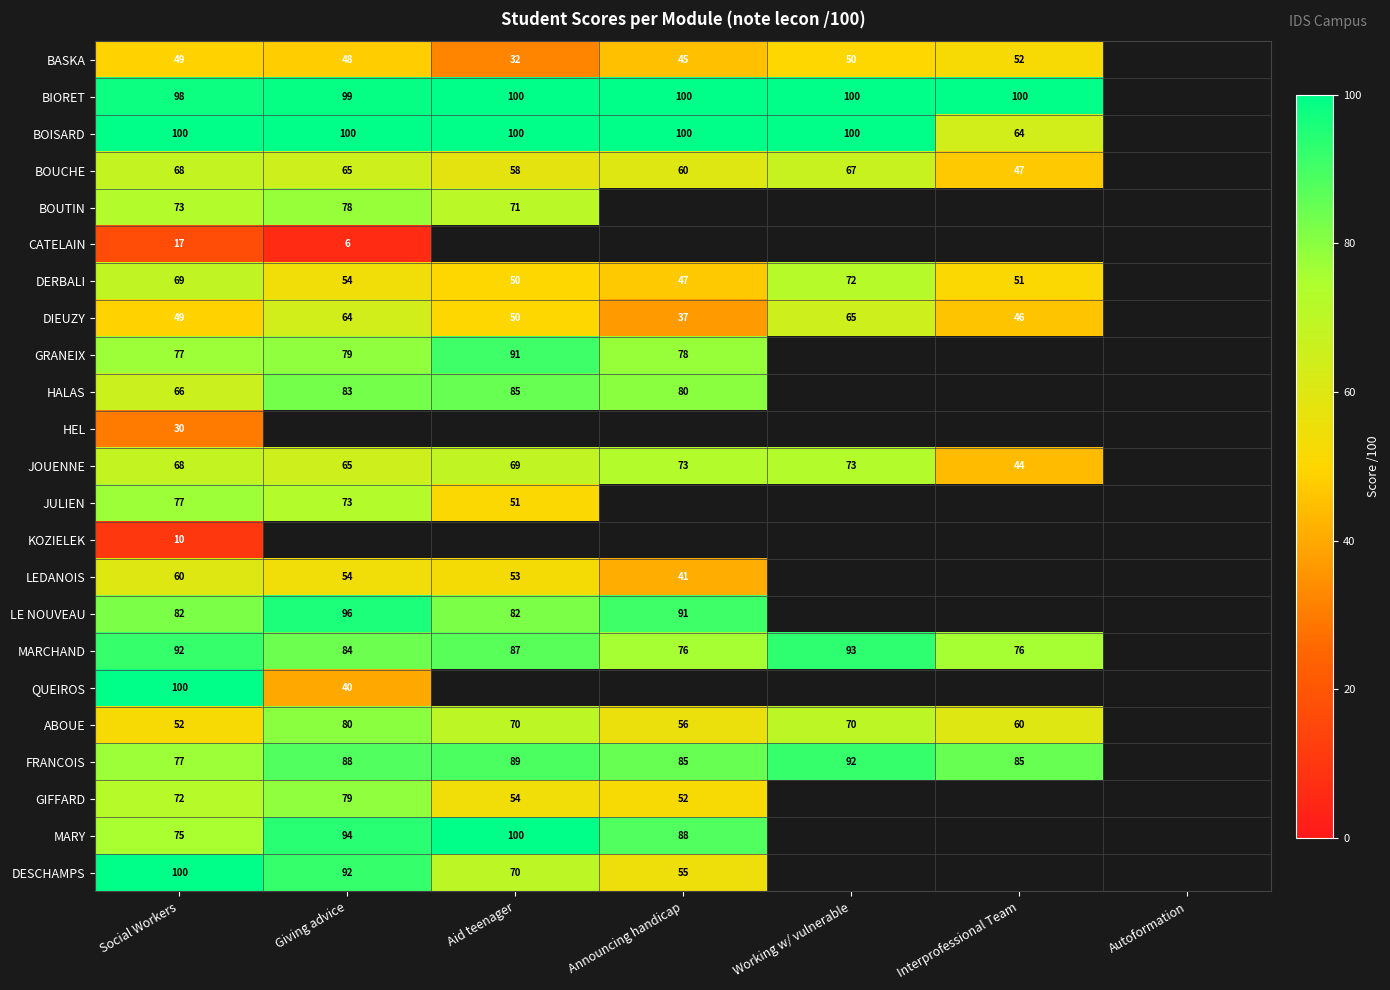

The GIFFARD series shows 16 at Aid teenager. True or false?

False